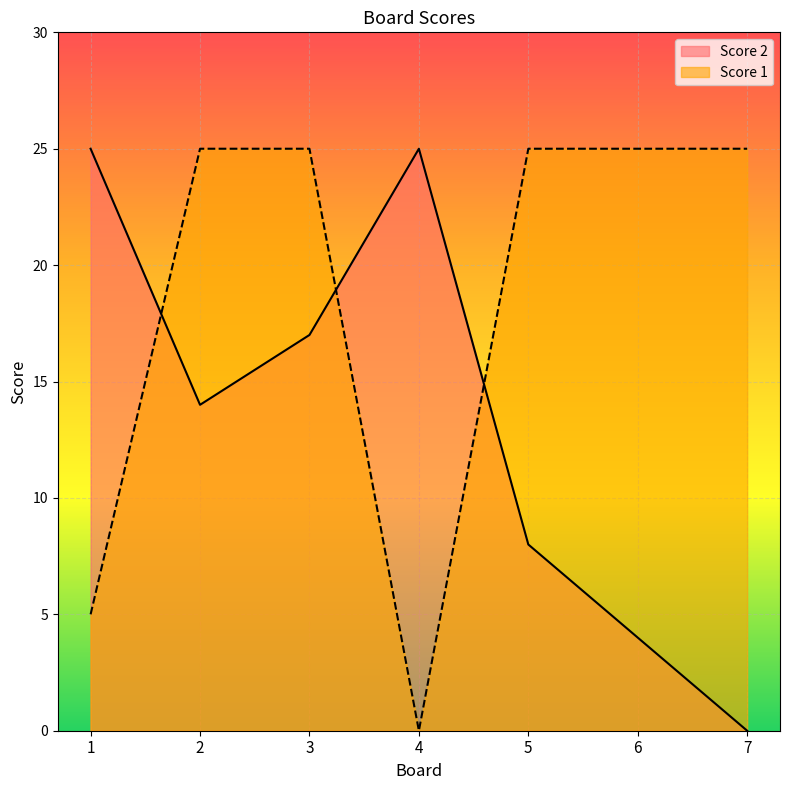

True or false: Score 1 has a value of 5 at 1.

True